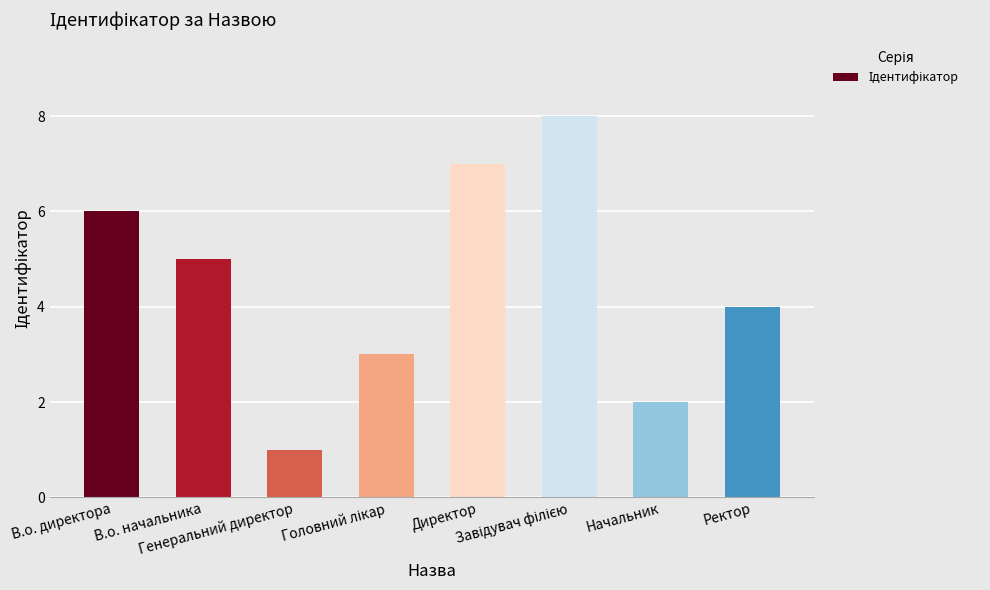

Where does the data first go above 5?

В.о. директора